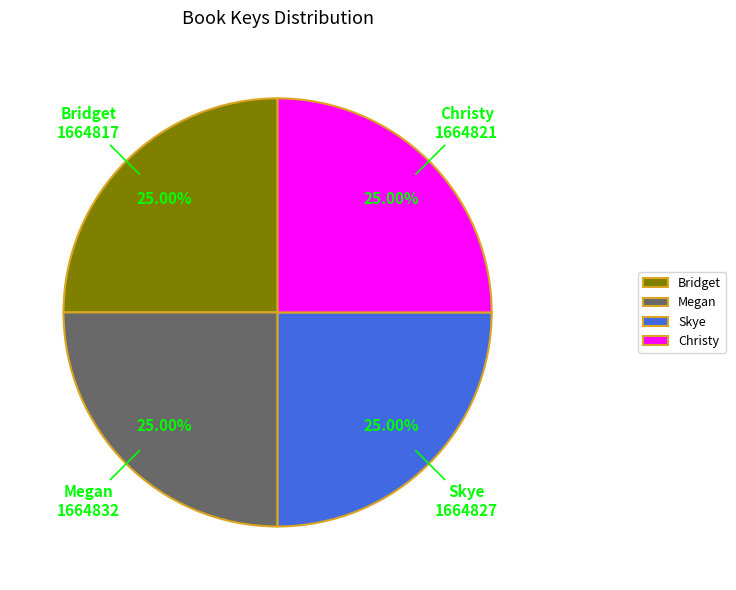

Is it true that Skye is 15% of the pie?

False